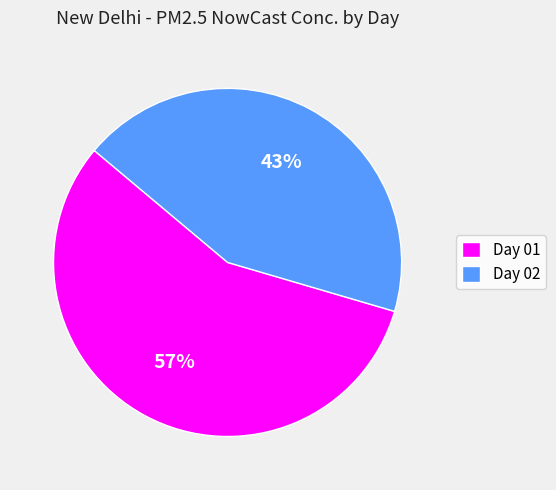

Is there any slice that represents more than half of the pie?

Yes